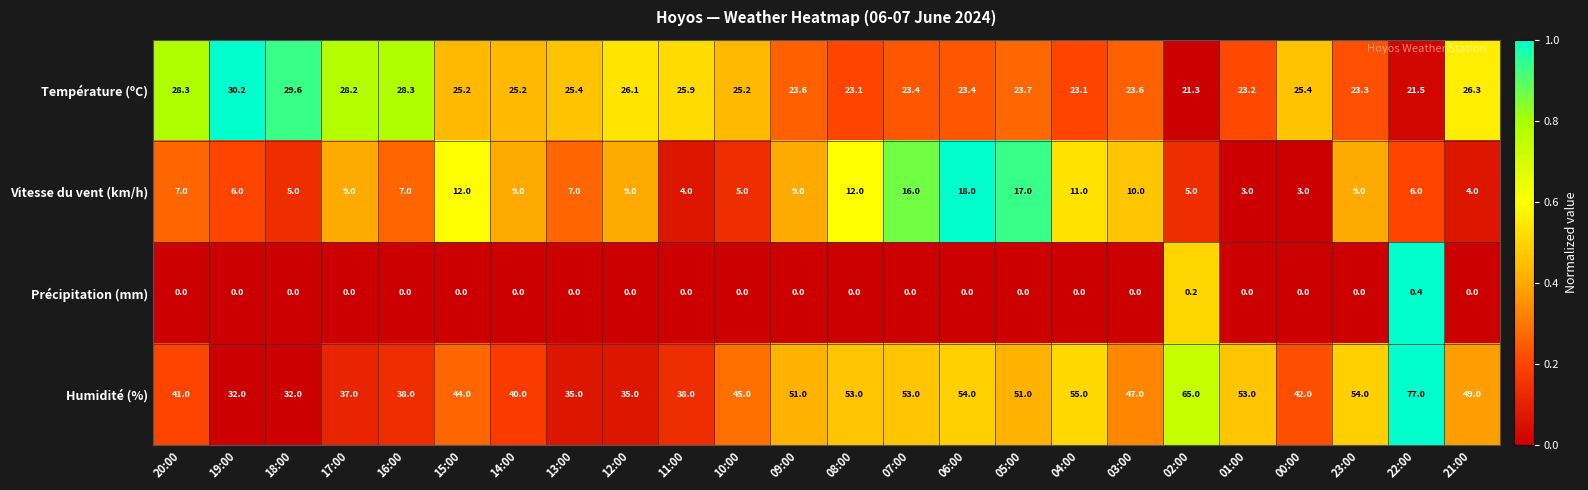

At which category is the sum across all series the highest?

22:00